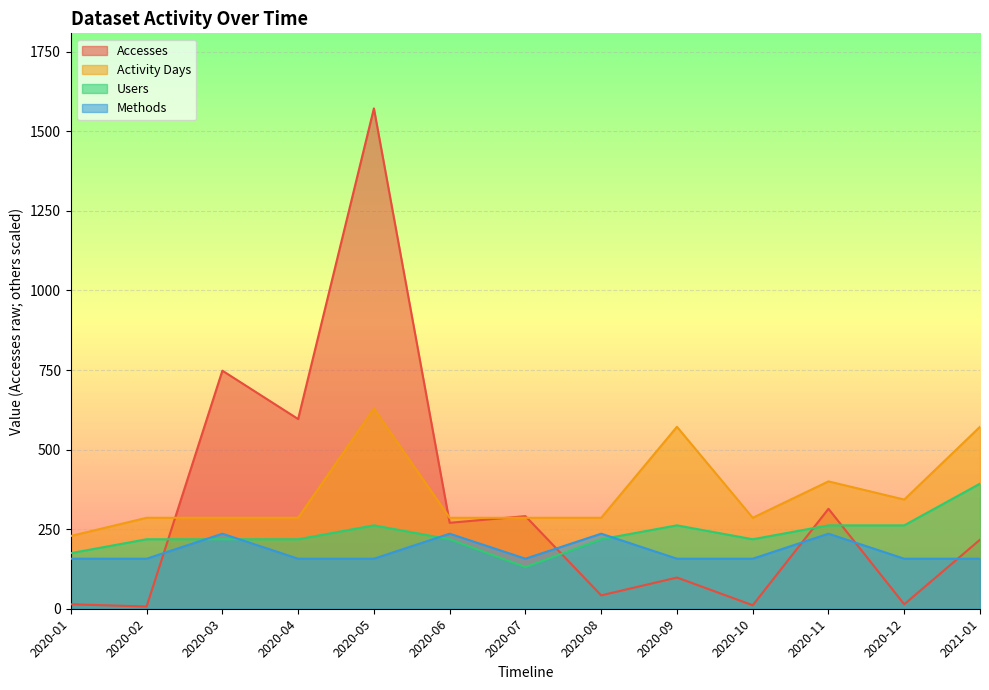

Rank the series by their maximum value, from lowest to highest.

Methods, Users, Activity Days, Accesses